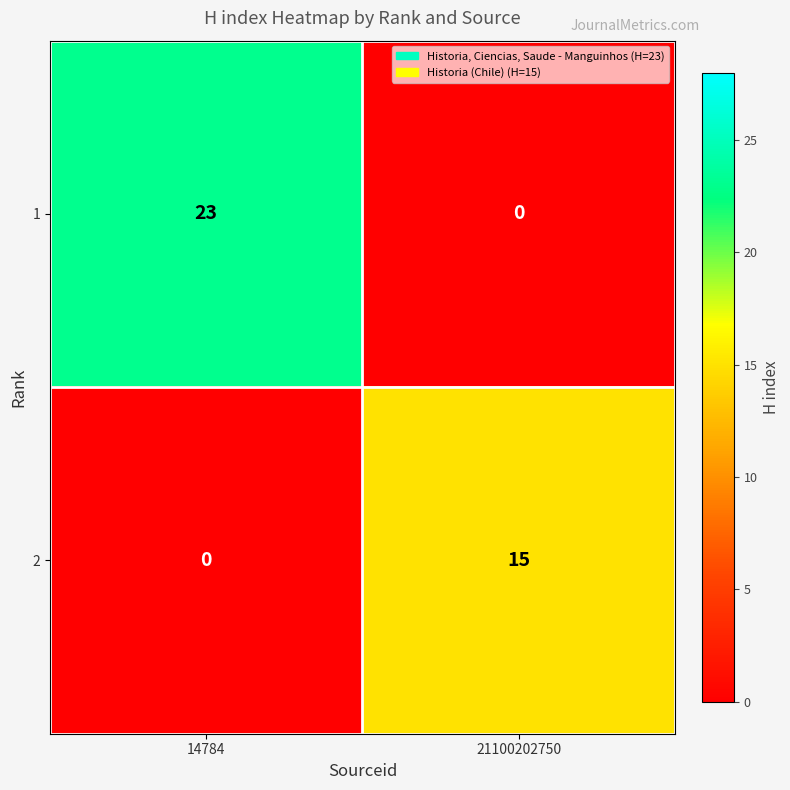

What is the sum of all 2 values?

15